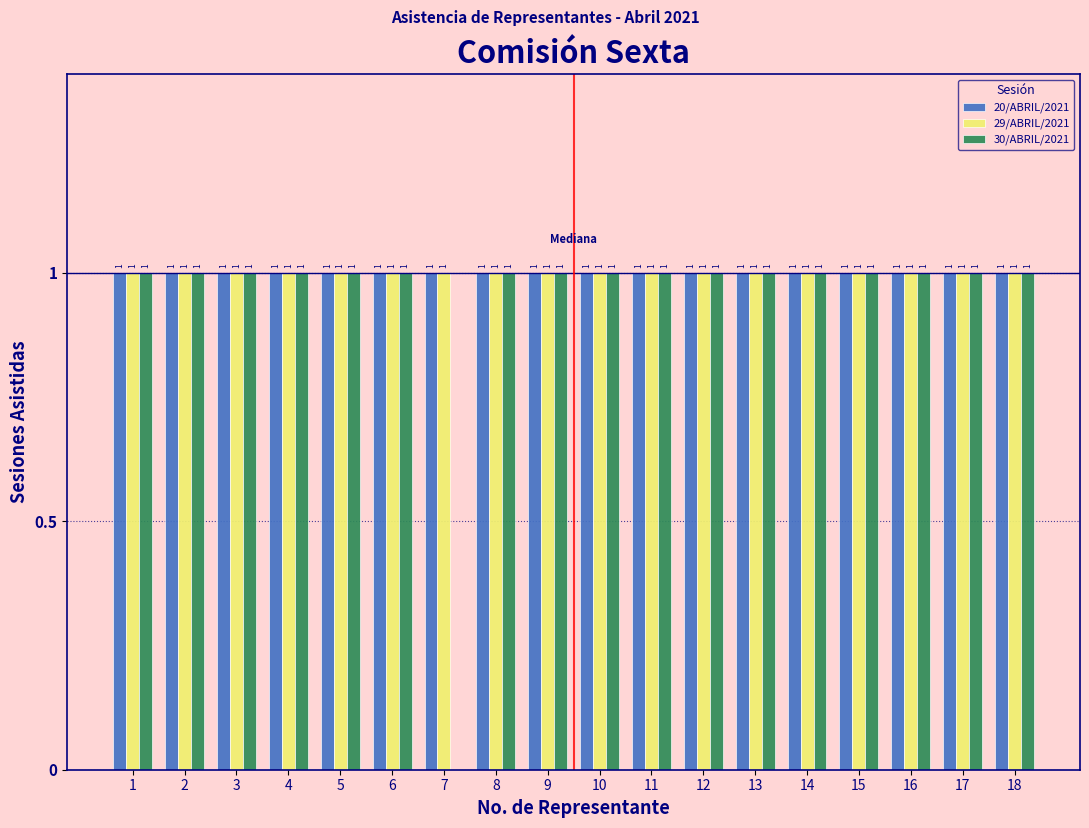

The value of 29/ABRIL/2021 at 5 is 1. True or false?

True